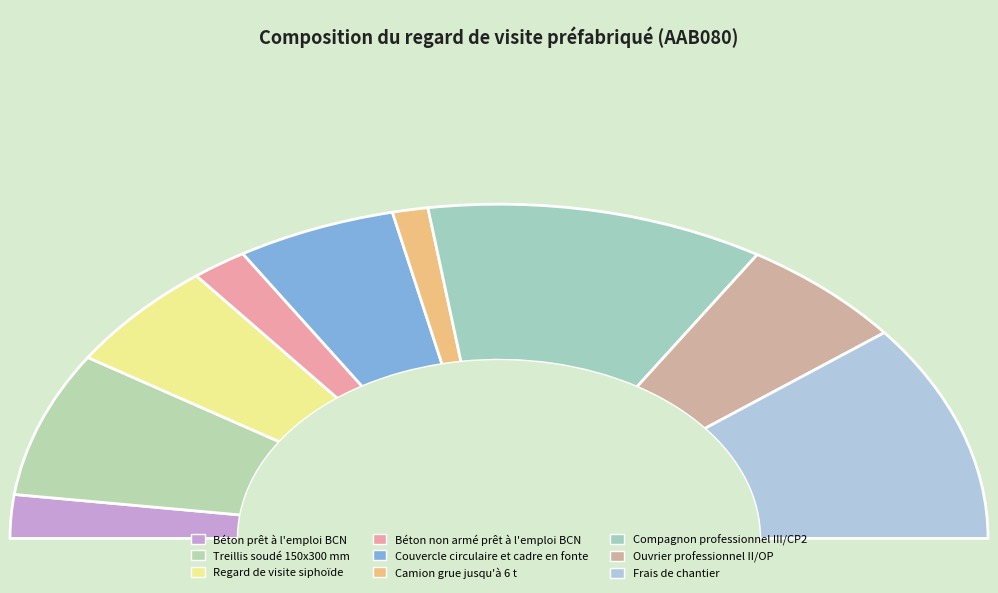

Does any single category account for the majority?

No